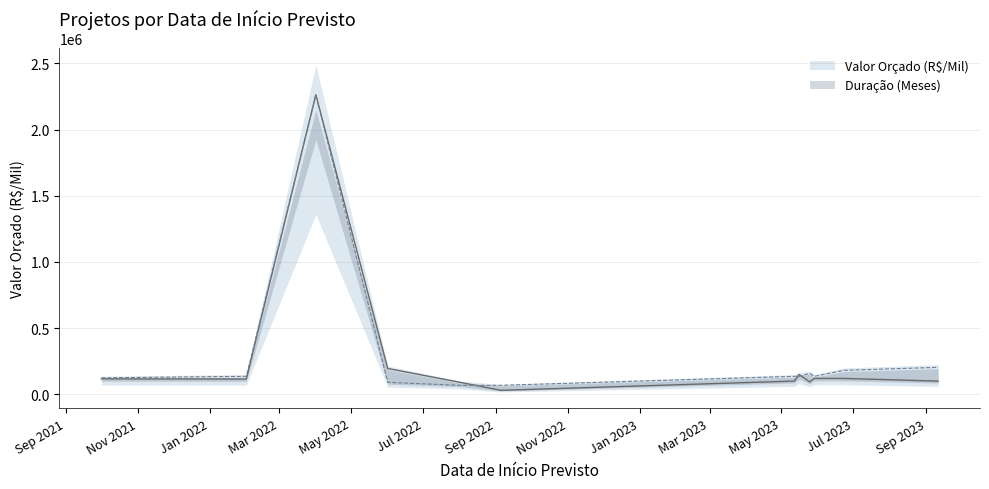

What is the label of the 4th point from the right?

2023-05-25